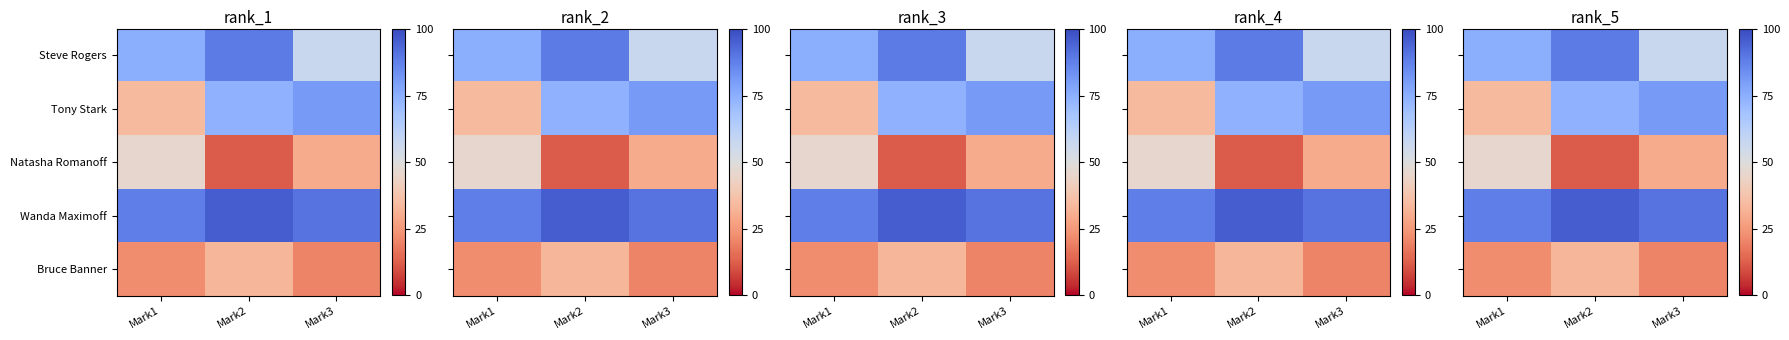

Count the number of categories in the chart.

3